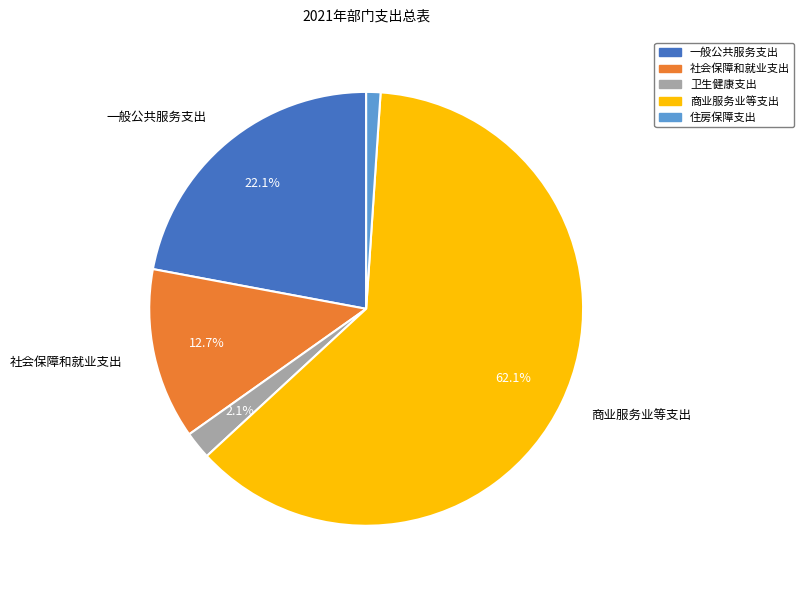

Approximately how many times larger is the value at 卫生健康支出 compared to 住房保障支出?

1.9